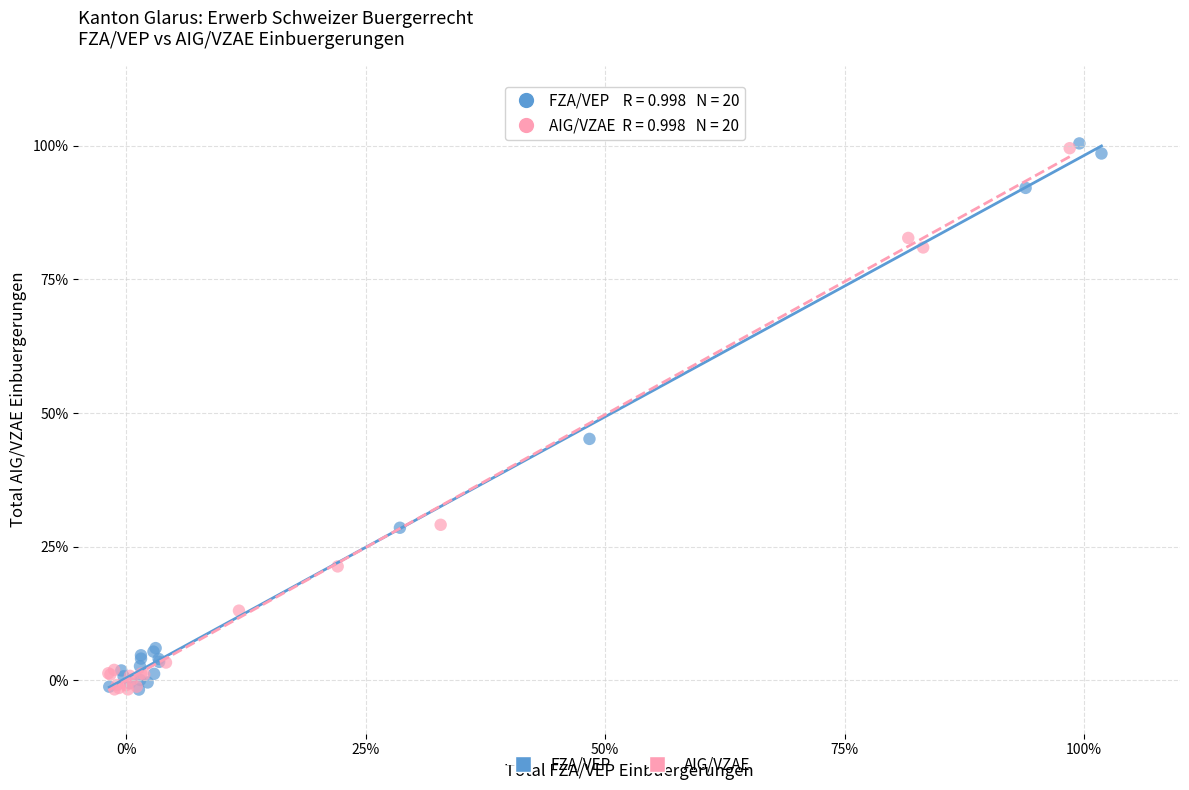

What are all the series names shown in the legend?

FZA/VEP, AIG/VZAE